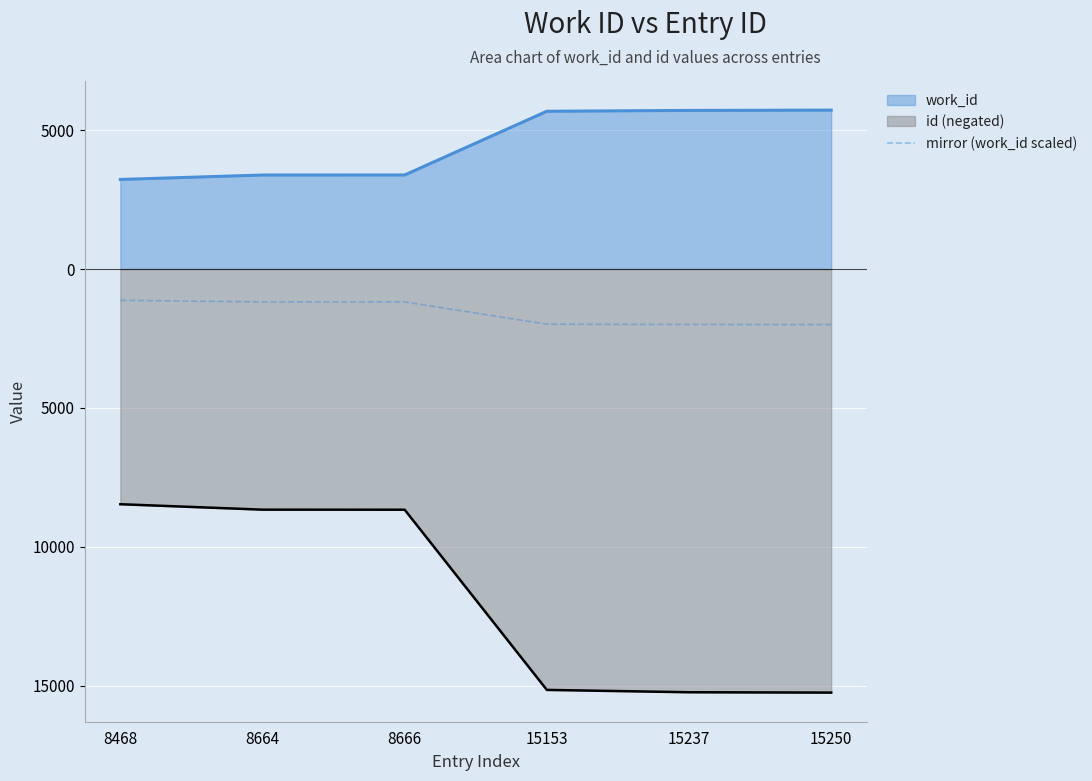

True or false: the data has more than 1 interior local peaks.

False